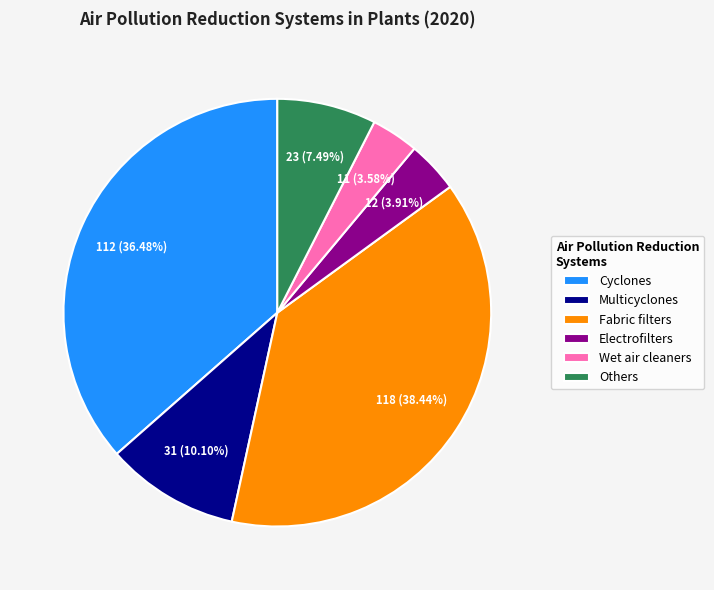

To the nearest percent, what percentage of the pie is Others?

7%